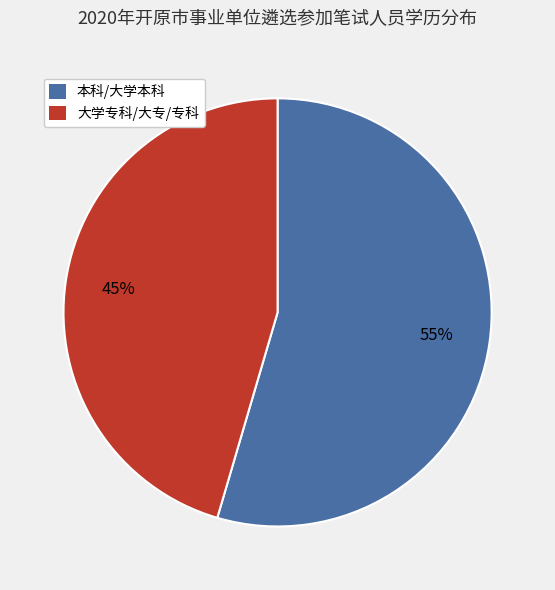

How many segments does this pie chart have?

2